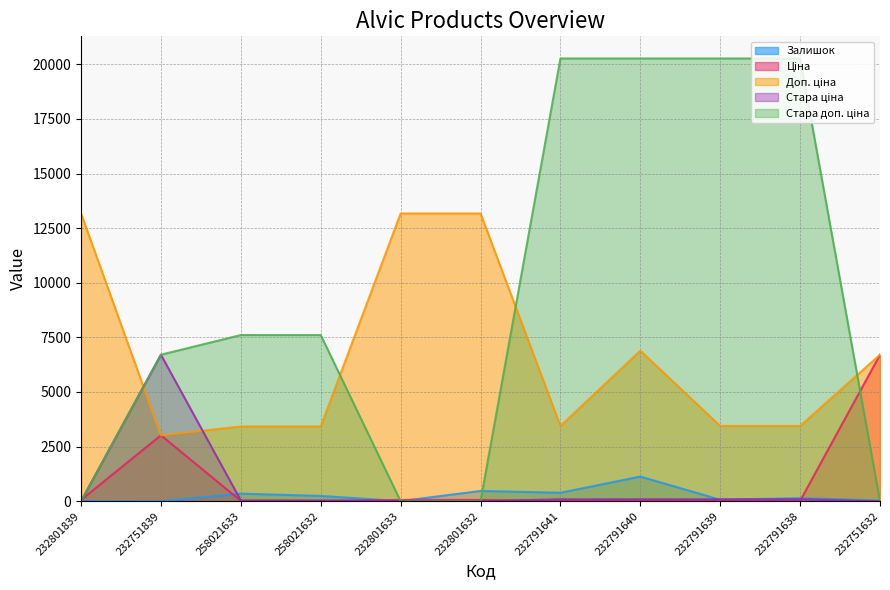

Rank the series at 232801632 from highest to lowest value.

Доп. ціна, Залишок, Ціна, Стара ціна, Стара доп. ціна